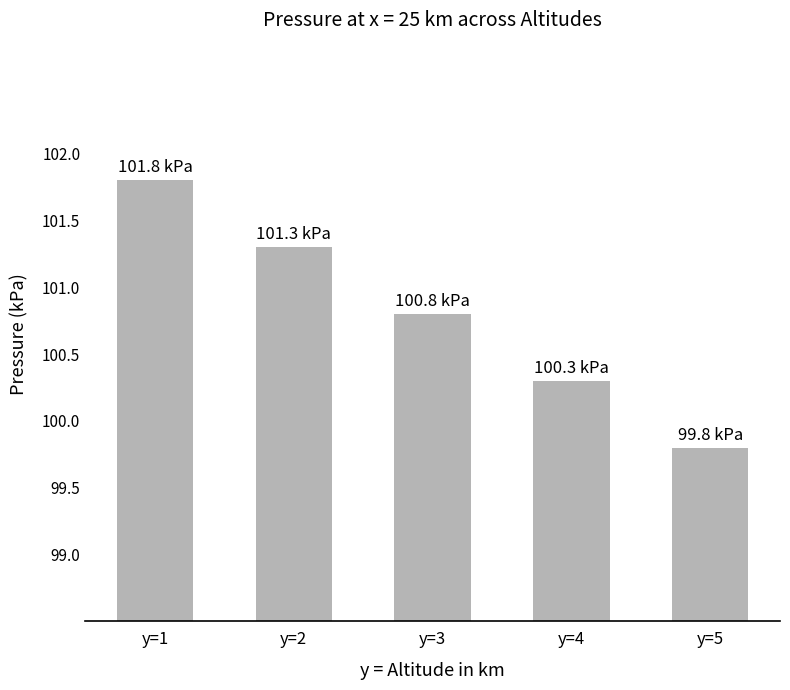

What is the value of the 2nd bar from the left?

101.3